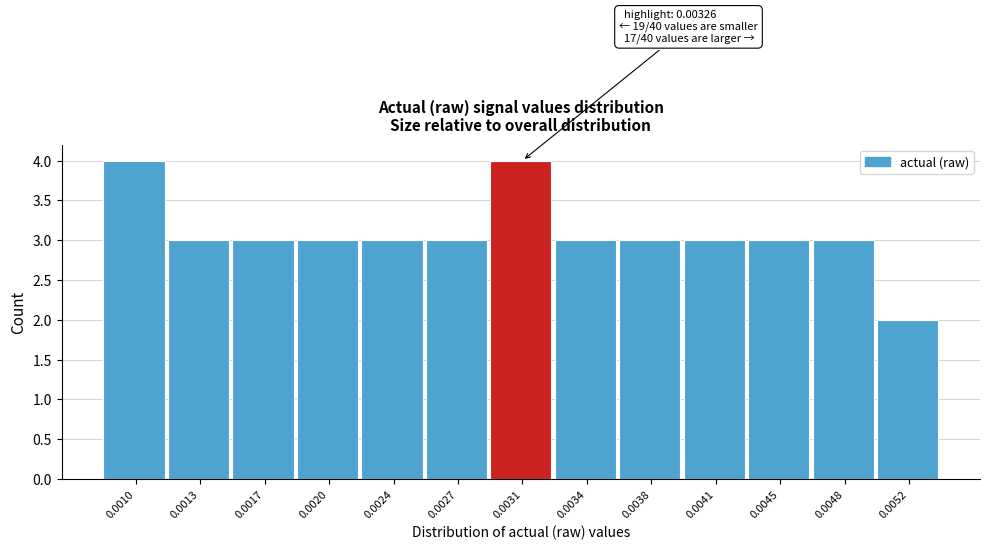

Reading left to right, what are all the values shown in this chart?

0.0010=4	0.0013=3	0.0017=3	0.0020=3	0.0024=3	0.0027=3	0.0031=4	0.0034=3	0.0038=3	0.0041=3	0.0045=3	0.0048=3	0.0052=2